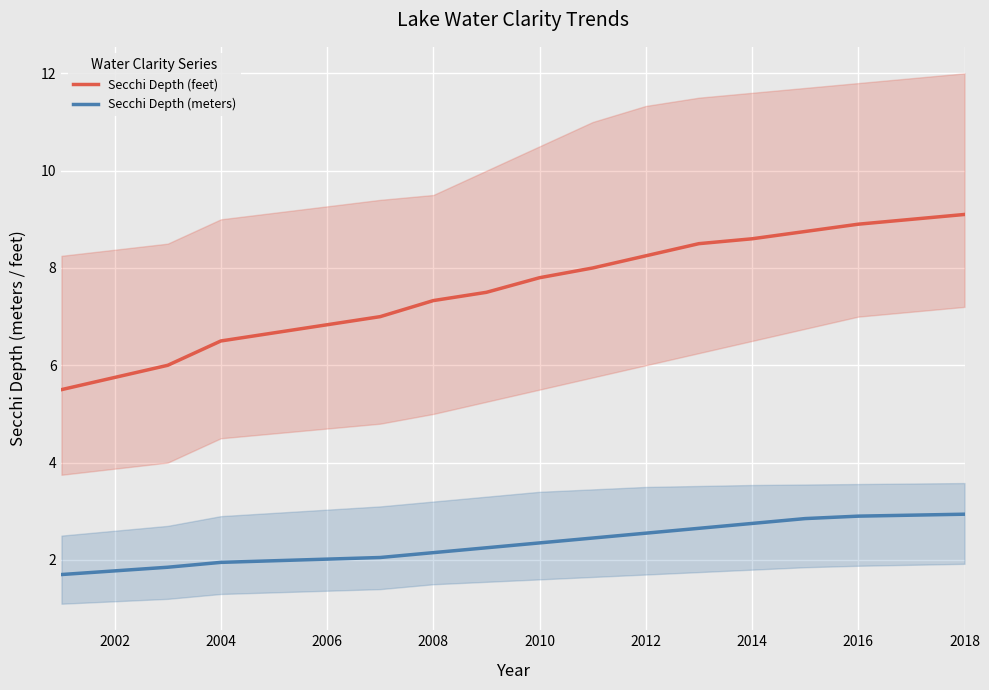

True or false: Secchi Depth (feet) and Secchi Depth (meters) cross at least once.

False